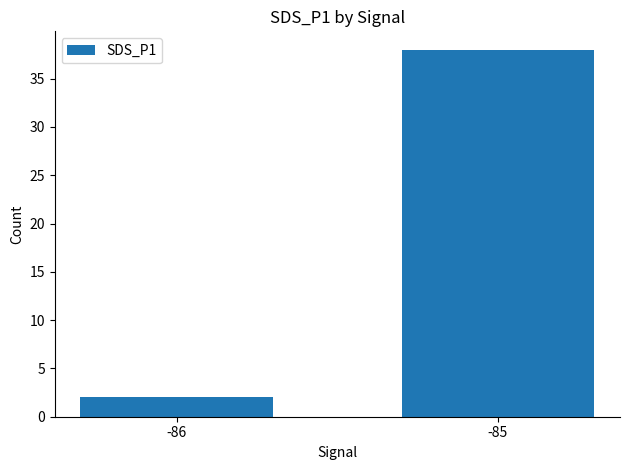

How many categories are shown in the chart?

2